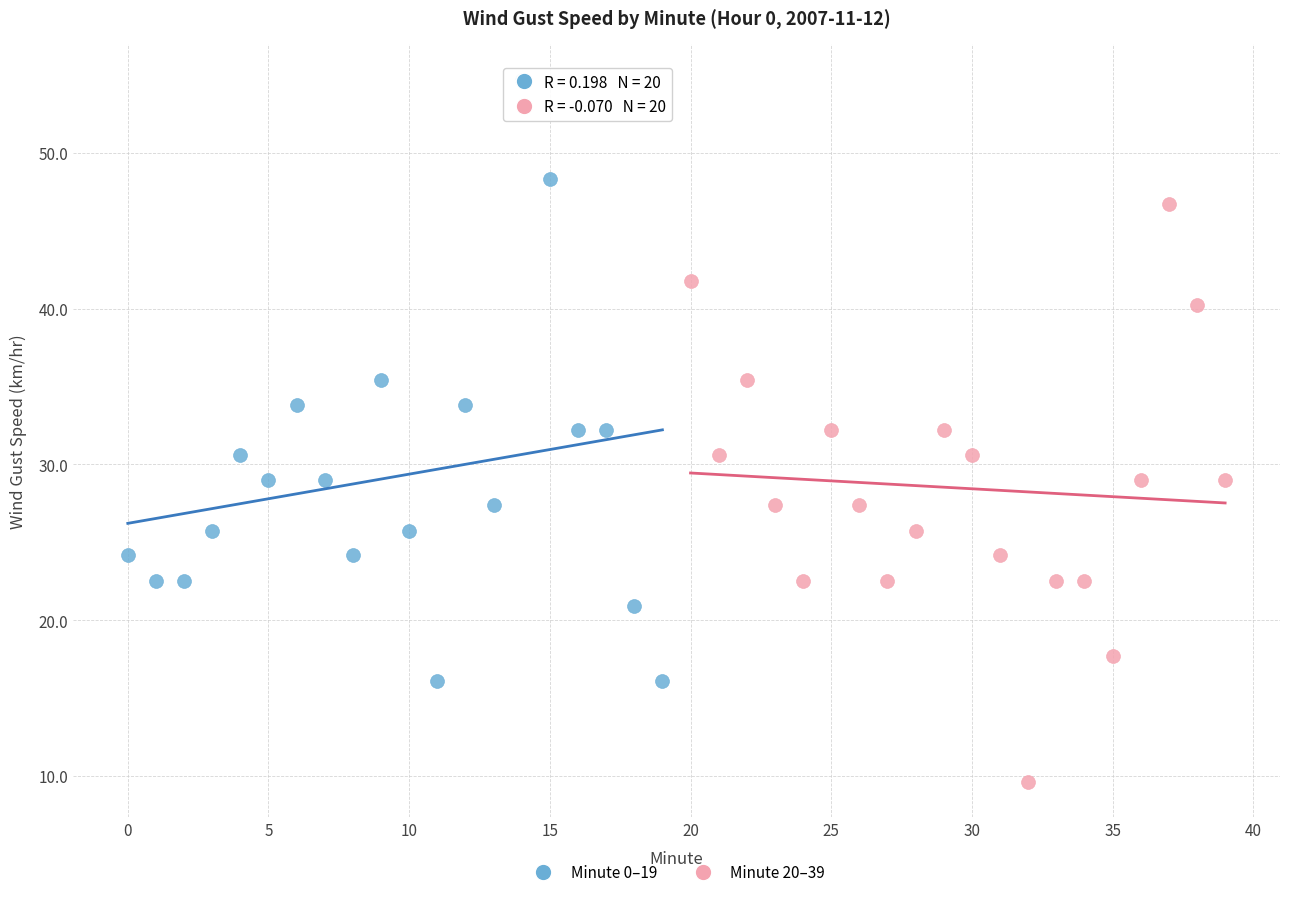

Which series reaches the maximum Y coordinate?

Minute 0–19